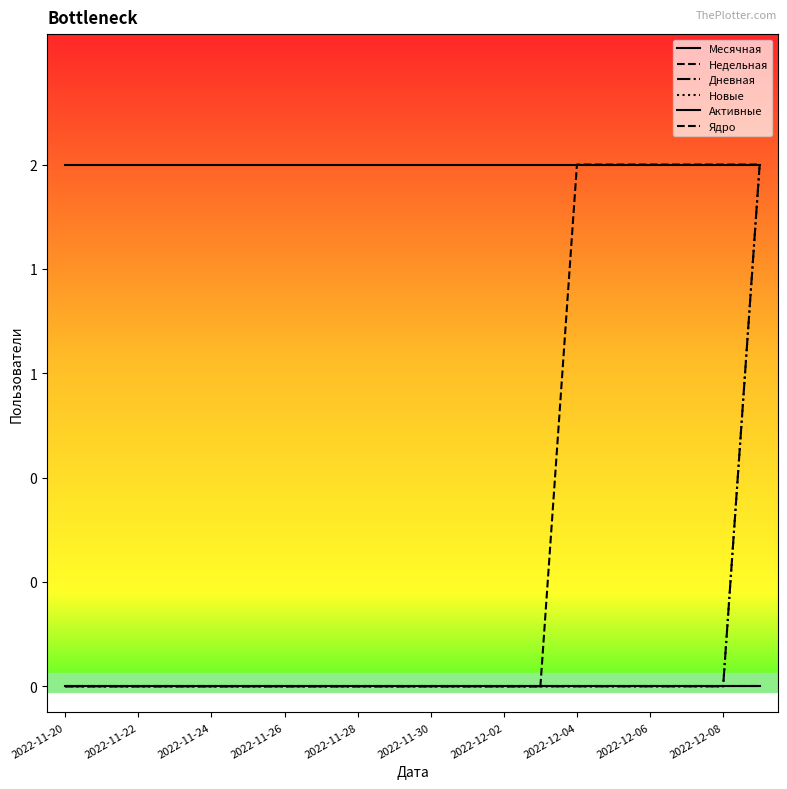

Is this an area chart (filled region under the line)?

No